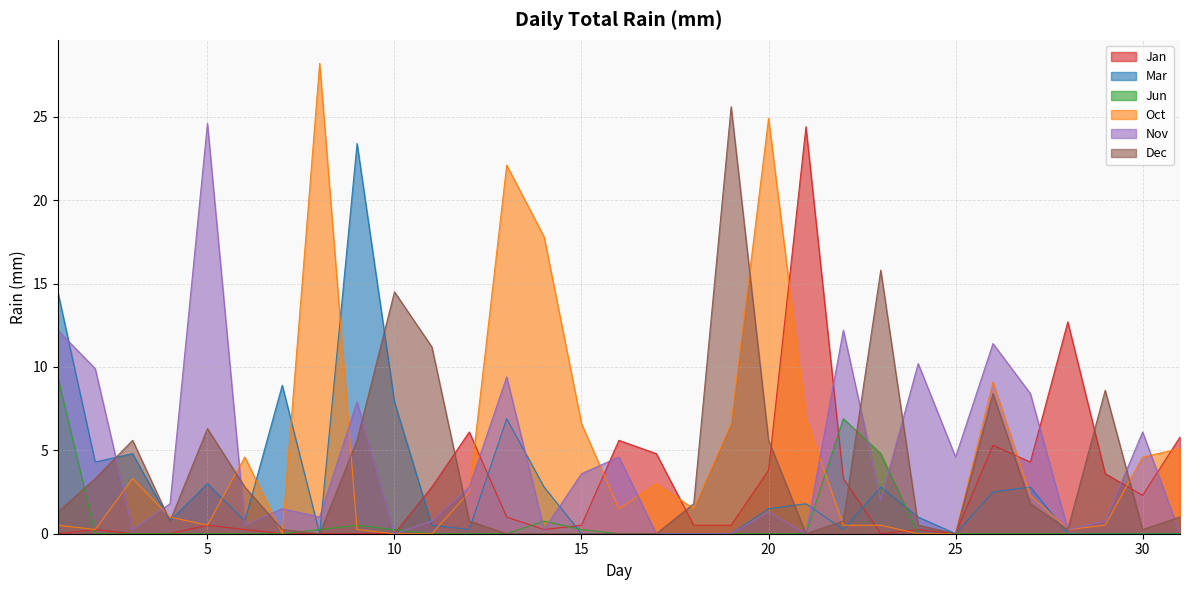

How many interior local peaks does the Jun series have?

3